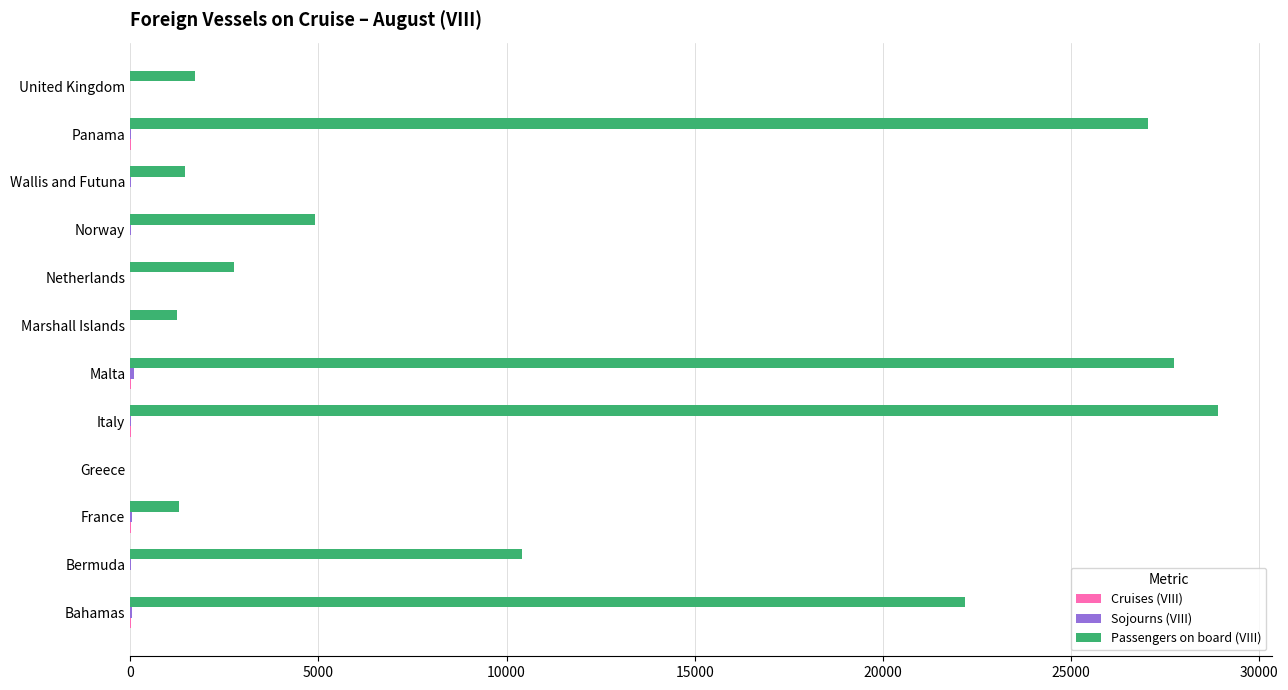

Which series has the largest total across all categories?

Passengers on board (VIII)